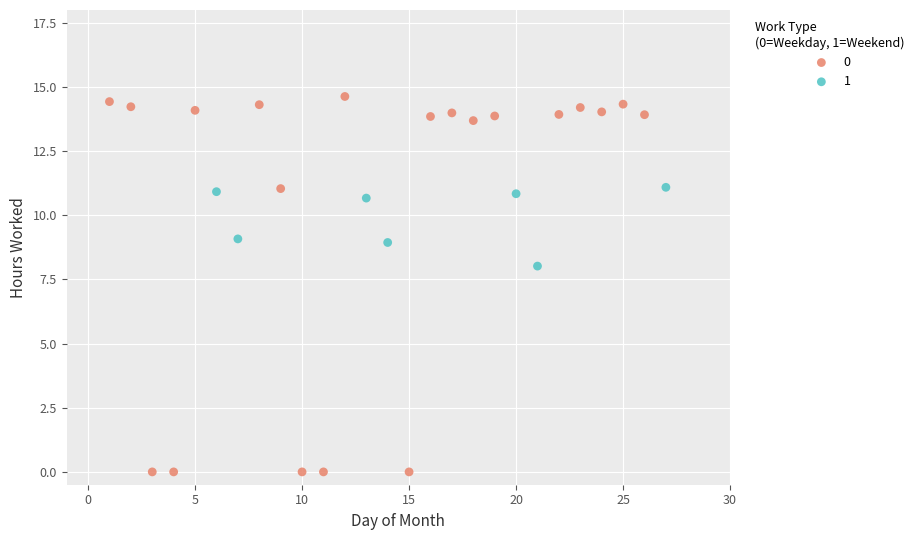

Which series contains the lowest Y value?

0